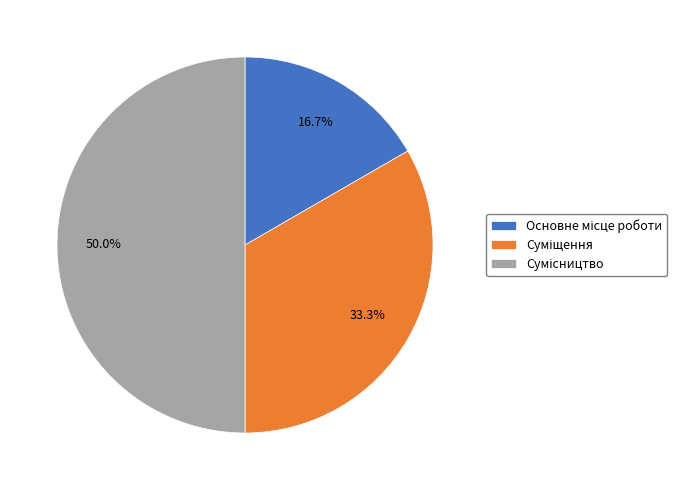

To the nearest percent, what percentage of the pie is Основне місце роботи?

17%